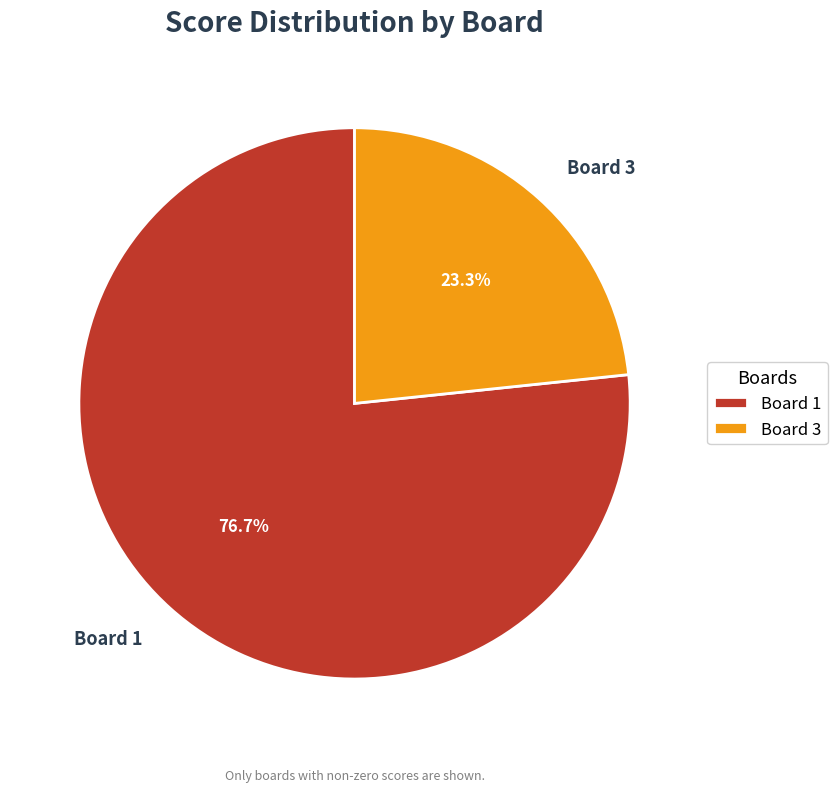

Which slice represents more than half of the pie?

Board 1